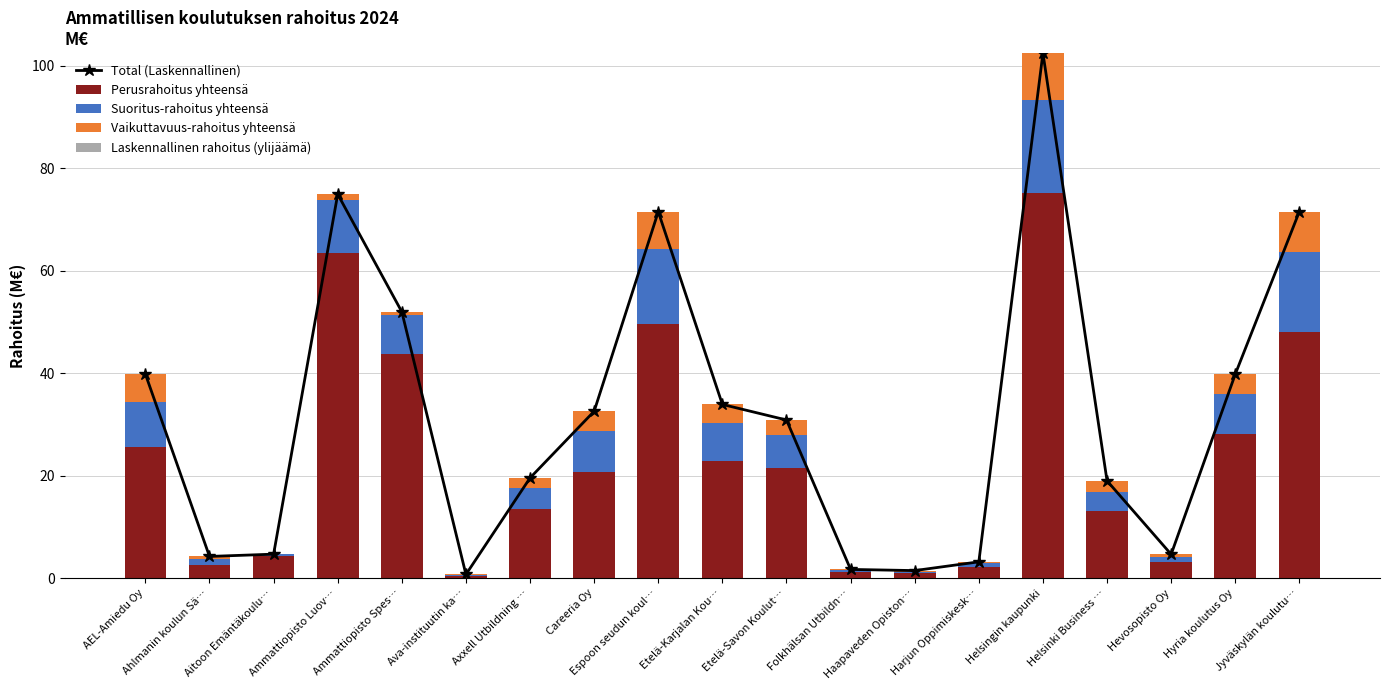

Which has a higher value, Hevosopisto Oy or Aitoon Emäntäkoulu…?

Aitoon Emäntäkoulu…